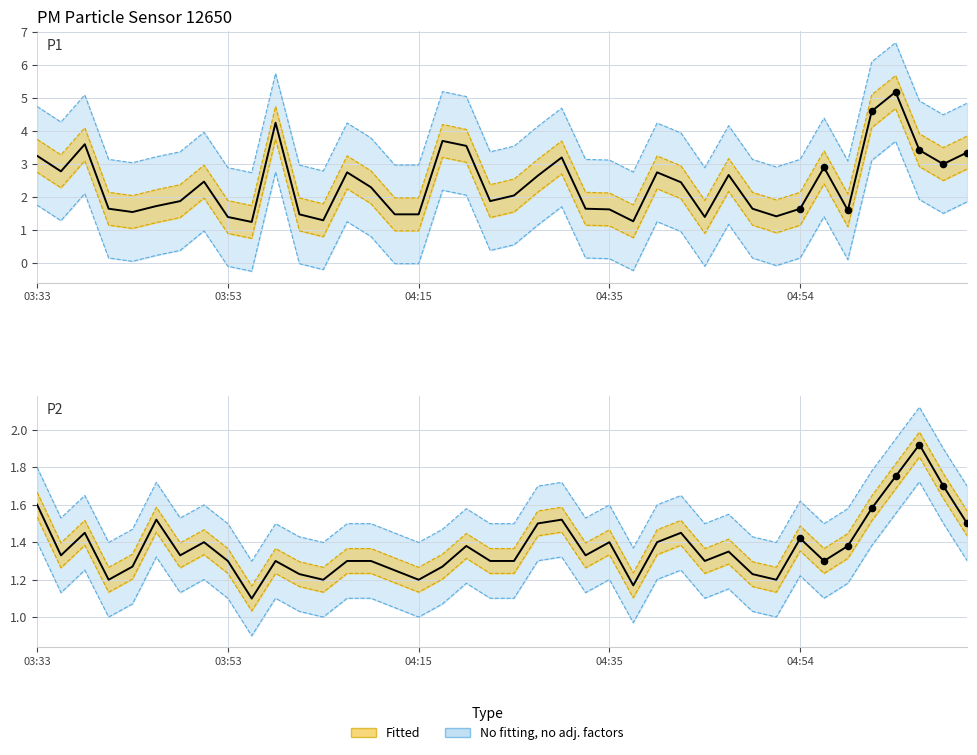

What is the total value across all series at 26?

4.2